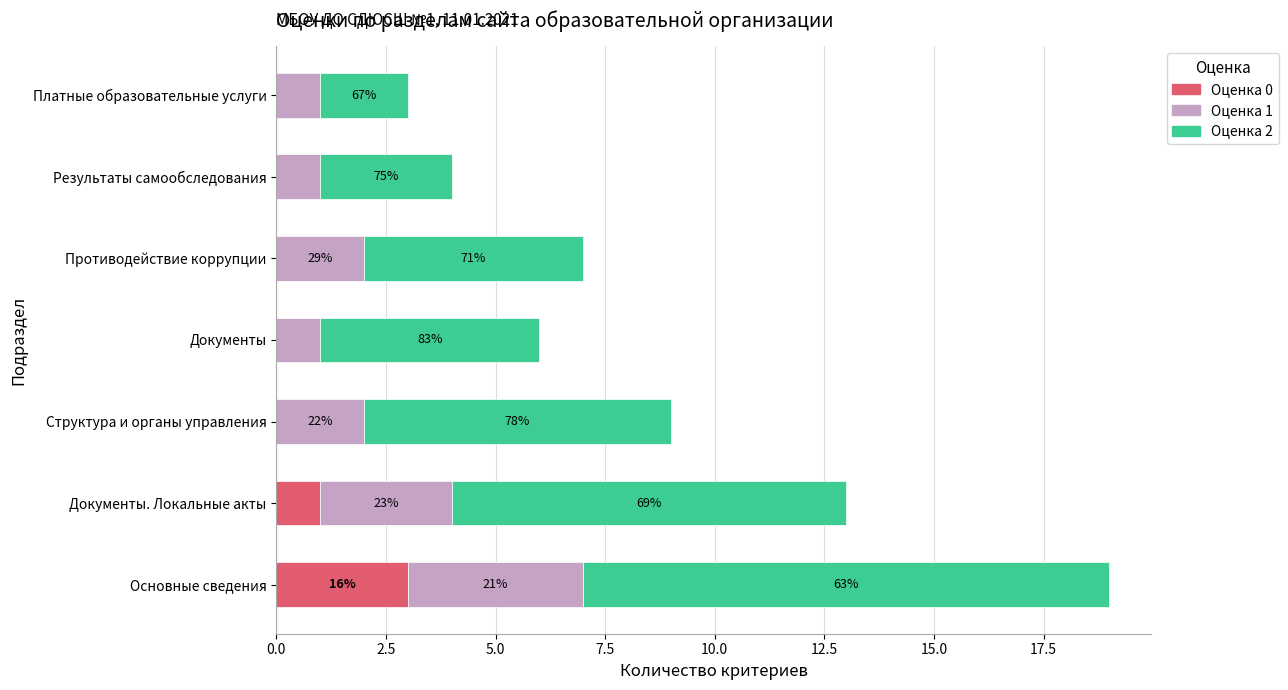

What are all the series names shown in the legend?

Оценка 0, Оценка 1, Оценка 2